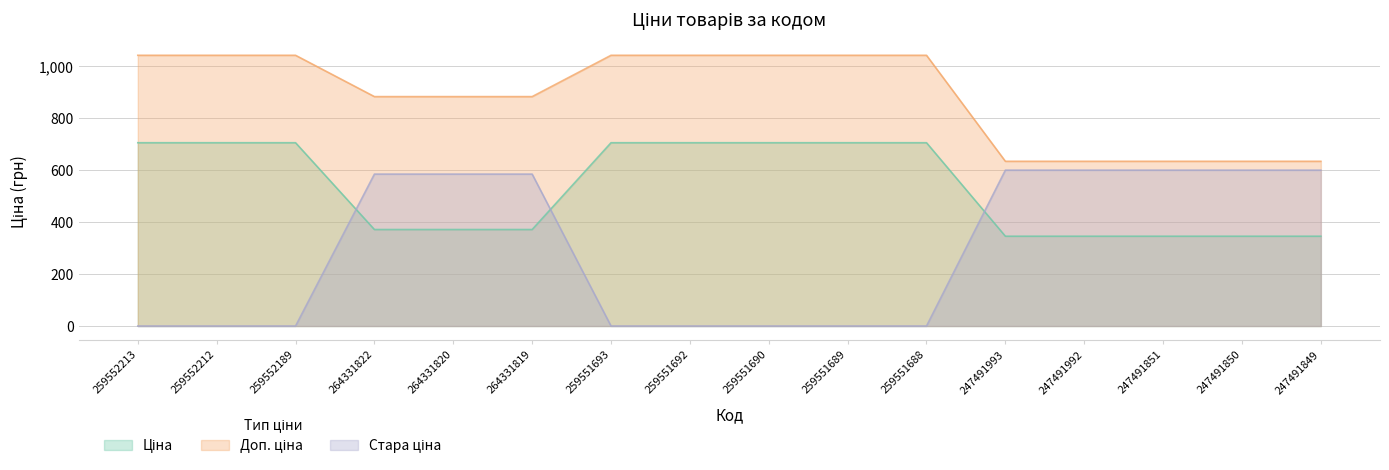

Reading left to right, what are all the values shown in this chart?

Ціна: 259552213=705.5	259552212=705.5	259552189=705.5	264331822=371.4	264331820=371.4	264331819=371.4	259551693=705.5	259551692=705.5	259551690=705.5	259551689=705.5	259551688=705.5	247491993=345.6	247491992=345.6	247491851=345.6	247491850=345.6	247491849=345.6
Доп. ціна: 259552213=1042.0	259552212=1042.0	259552189=1042.0	264331822=883.0	264331820=883.0	264331819=883.0	259551693=1042.0	259551692=1042.0	259551690=1042.0	259551689=1042.0	259551688=1042.0	247491993=634.0	247491992=634.0	247491851=634.0	247491850=634.0	247491849=634.0
Стара ціна: 259552213=0.0	259552212=0.0	259552189=0.0	264331822=584.7	264331820=584.7	264331819=584.7	259551693=0.0	259551692=0.0	259551690=0.0	259551689=0.0	259551688=0.0	247491993=599.9	247491992=599.9	247491851=599.9	247491850=599.9	247491849=599.9